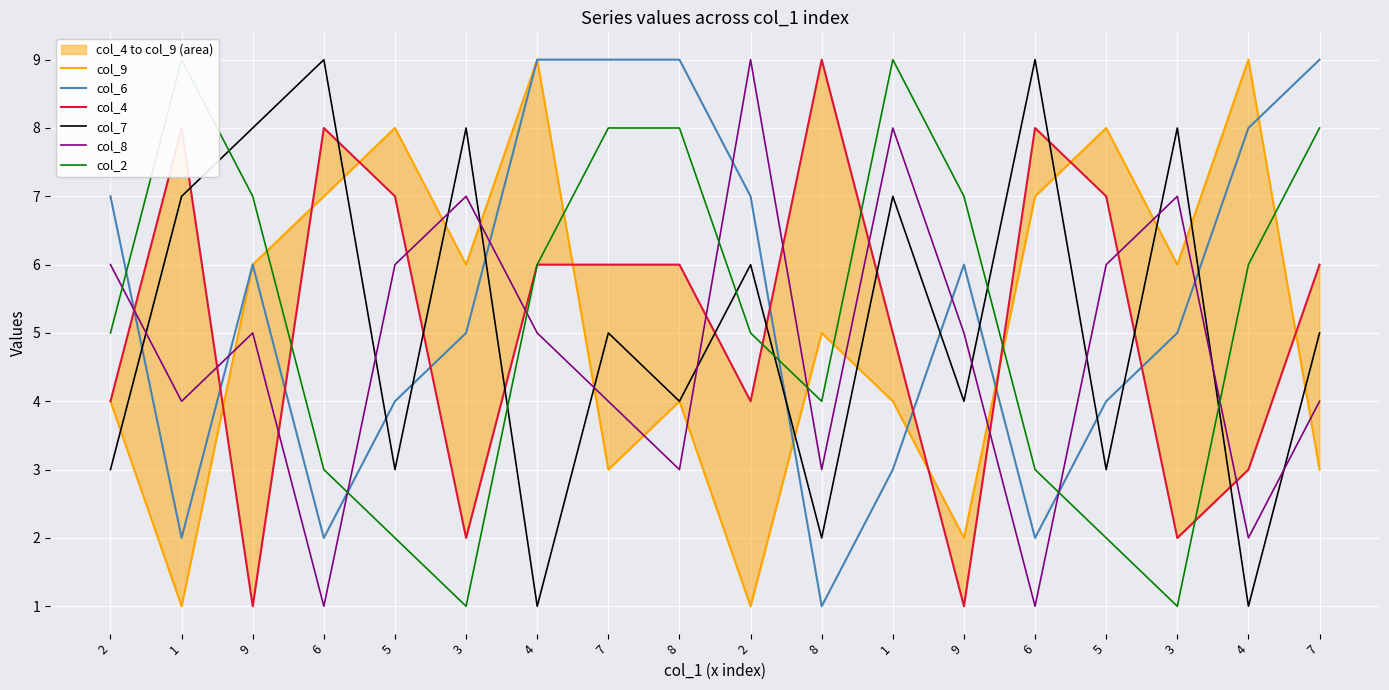

What is the spread (max minus min) of values at 3?

7